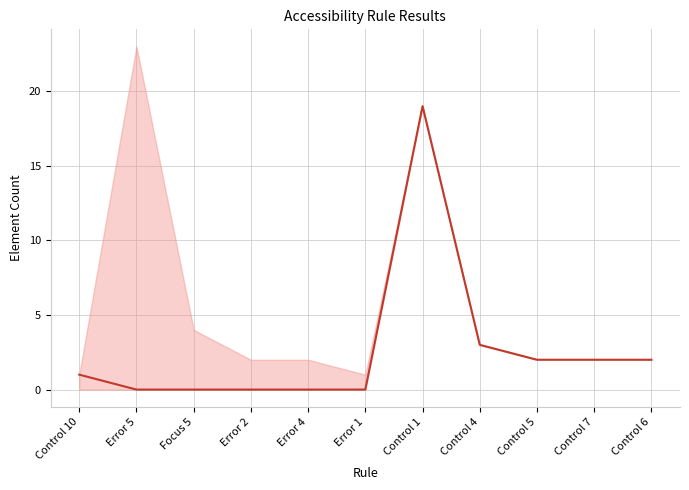

Rank the categories by value from highest to lowest.

Control 1, Control 4, Control 5, Control 7, Control 6, Control 10, Error 5, Focus 5, Error 2, Error 4, Error 1